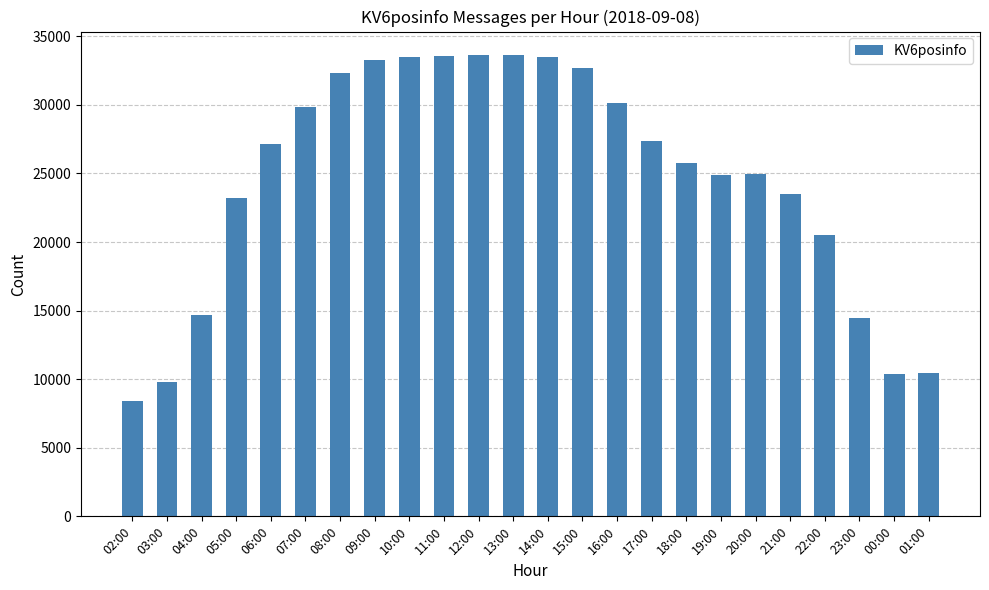

Between 18:00 and 13:00, which is larger?

13:00